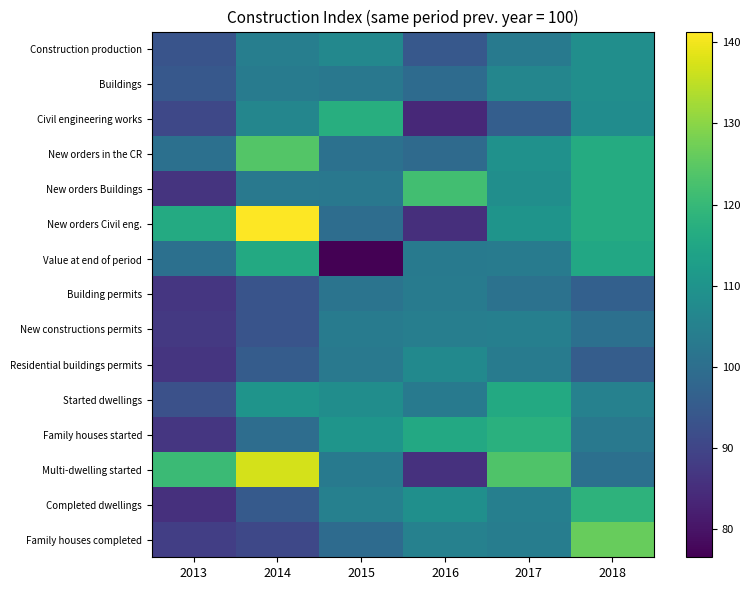

Reading left to right, what are all the values shown in this chart?

Construction production: 2013=93.3	2014=104.3	2015=106.8	2016=94.4	2017=103.3	2018=108.4
Buildings: 2013=94.4	2014=103.4	2015=102.6	2016=99.2	2017=106.3	2018=108.6
Civil engineering works: 2013=90.7	2014=106.4	2015=117.1	2016=84.2	2017=95.9	2018=108.0
New orders in the CR: 2013=100.5	2014=124.0	2015=100.8	2016=99.0	2017=109.2	2018=116.3
New orders Buildings: 2013=86.2	2014=102.8	2015=102.4	2016=121.7	2017=108.5	2018=116.4
New orders Civil eng.: 2013=116.1	2014=141.3	2015=99.8	2016=85.2	2017=110.2	2018=116.3
Value at end of period: 2013=100.5	2014=115.9	2015=76.6	2016=103.1	2017=103.5	2018=115.3
Building permits: 2013=86.8	2014=93.5	2015=101.4	2016=103.6	2017=101.0	2018=96.5
New constructions permits: 2013=87.4	2014=93.4	2015=103.5	2016=104.4	2017=104.5	2018=100.5
Residential buildings permits: 2013=86.7	2014=95.4	2015=102.7	2016=107.3	2017=103.4	2018=95.7
Started dwellings: 2013=92.7	2014=110.1	2015=108.3	2016=103.2	2017=115.8	2018=105.1
Family houses started: 2013=86.7	2014=99.6	2015=110.3	2016=115.6	2017=117.7	2018=102.7
Multi-dwelling started: 2013=120.8	2014=137.1	2015=102.9	2016=85.7	2017=123.4	2018=100.5
Completed dwellings: 2013=85.6	2014=94.9	2015=104.8	2016=108.9	2017=104.6	2018=118.5
Family houses completed: 2013=88.7	2014=90.5	2015=99.3	2016=104.9	2017=104.1	2018=126.3